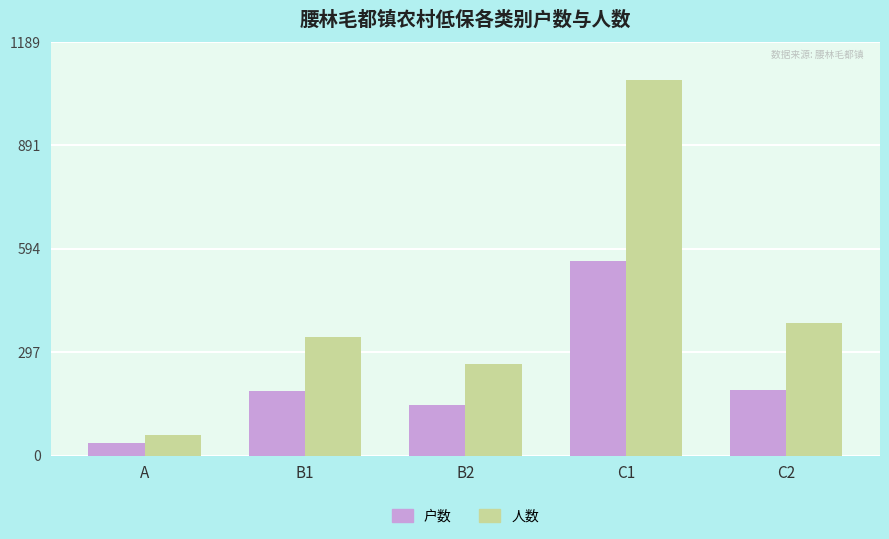

At which label does 人数 reach its minimum?

A